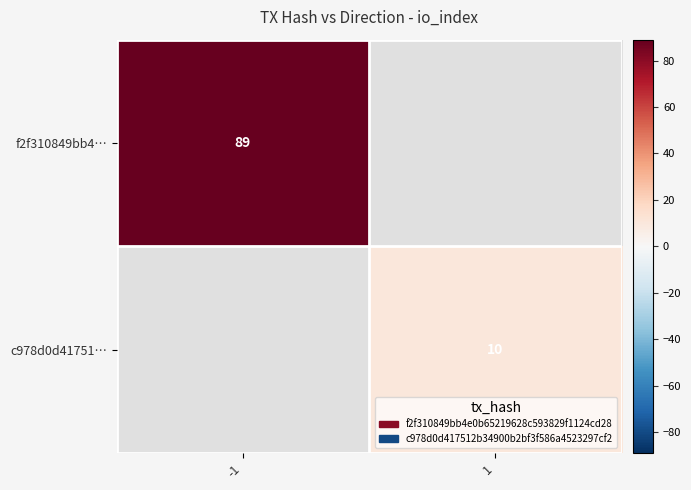

Is it true that f2f310849bb4… equals 52 at -1?

False